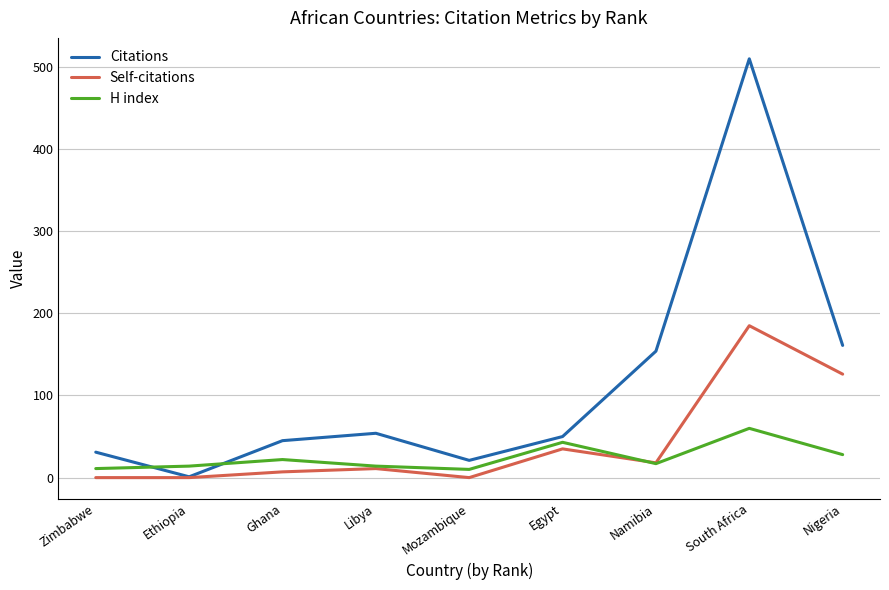

At which label does Citations reach its peak?

South Africa